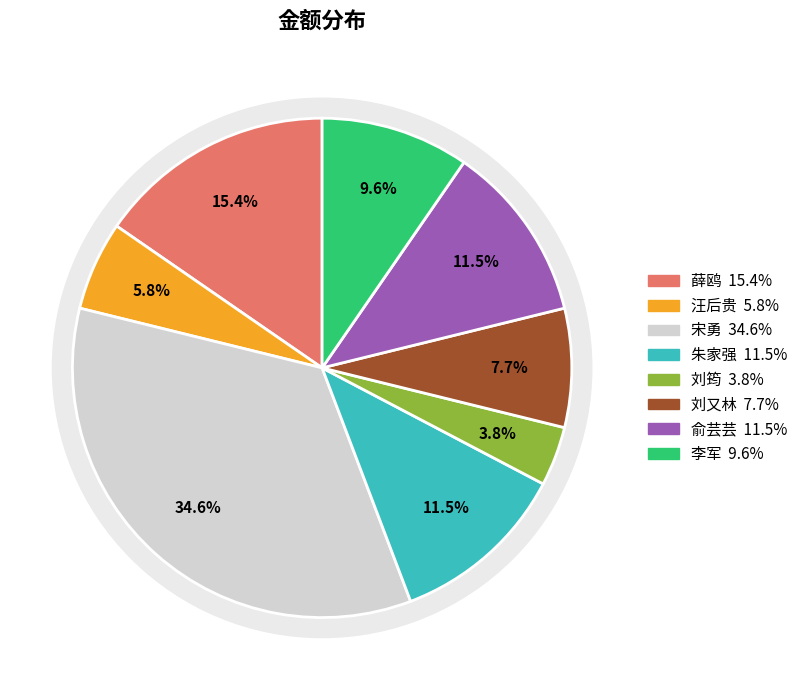

Which category has the smallest portion of the pie?

刘筠